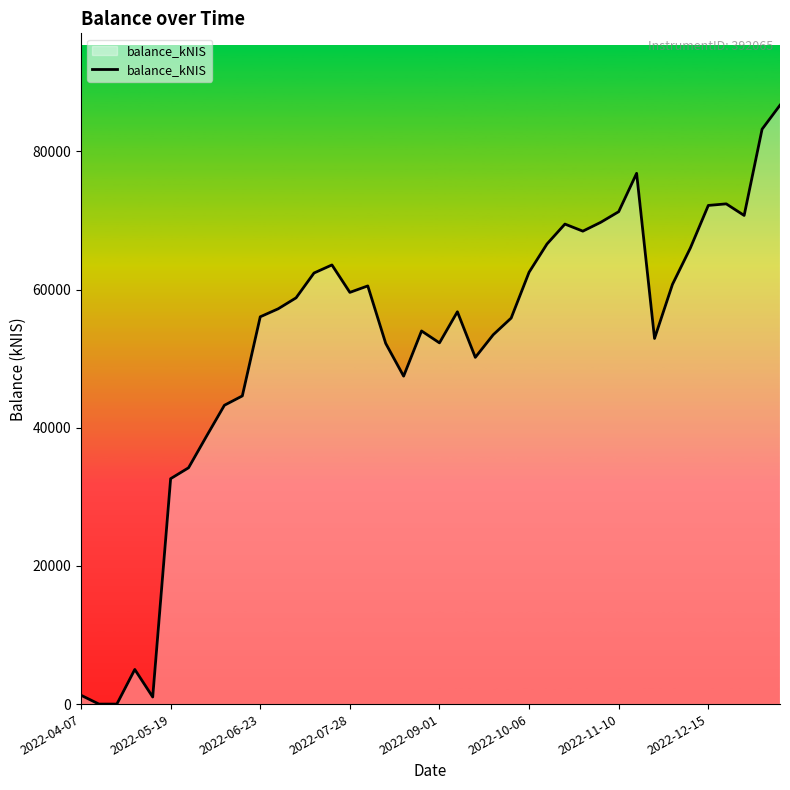

What is the greatest value displayed?

86694.8